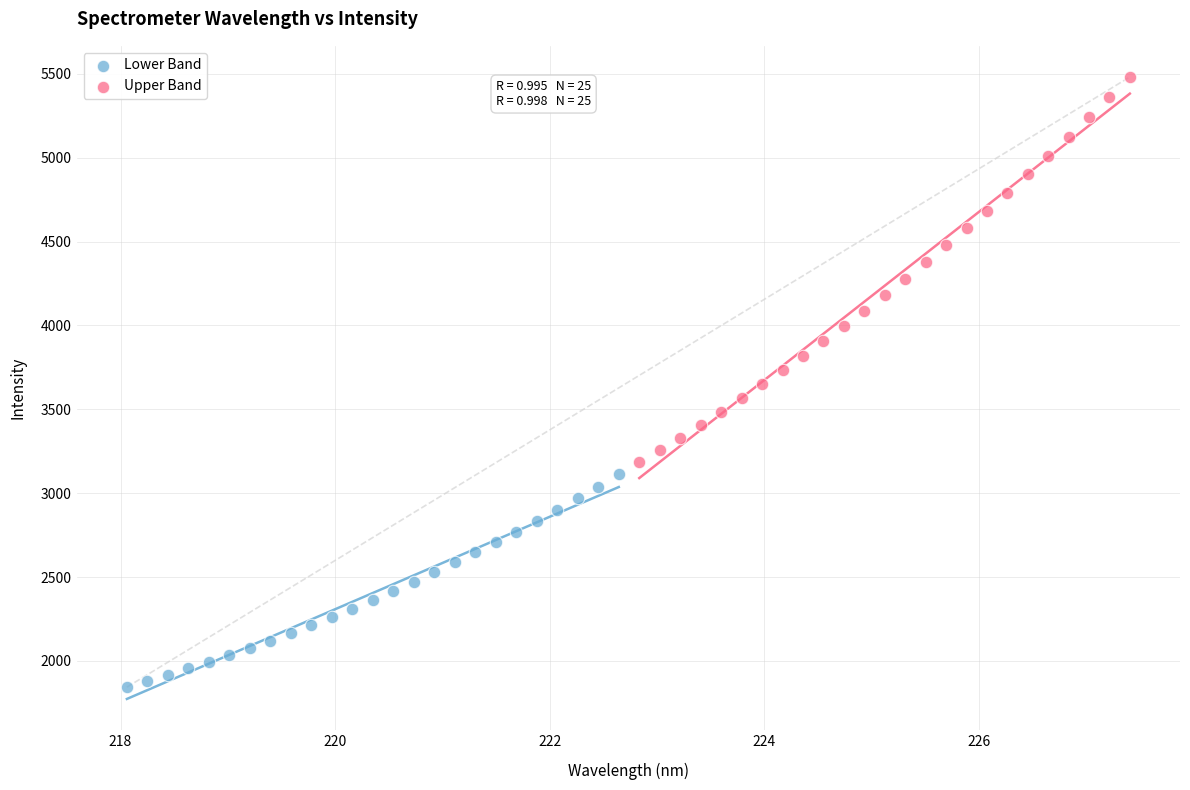

Which series has the largest Y range (max minus min)?

Upper Band